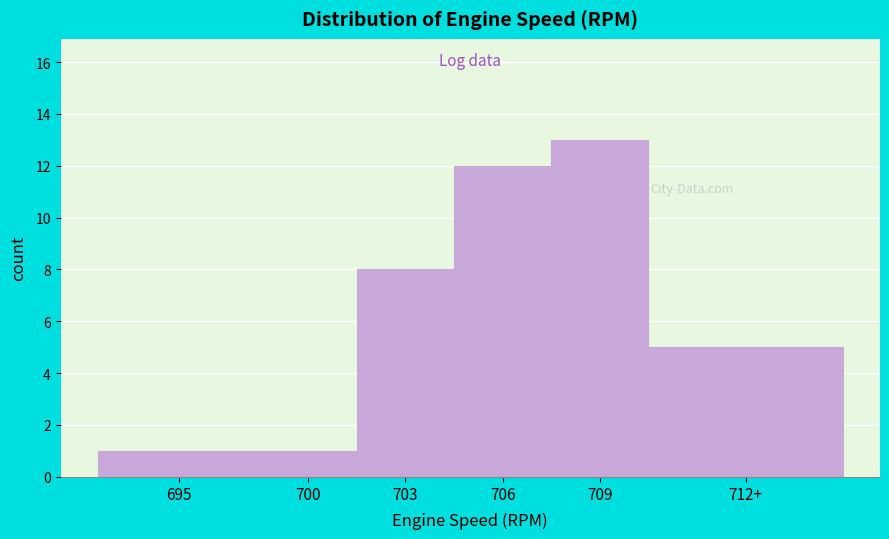

Reading left to right, transcribe all the data shown in this chart.

1	1	8	12	13	5